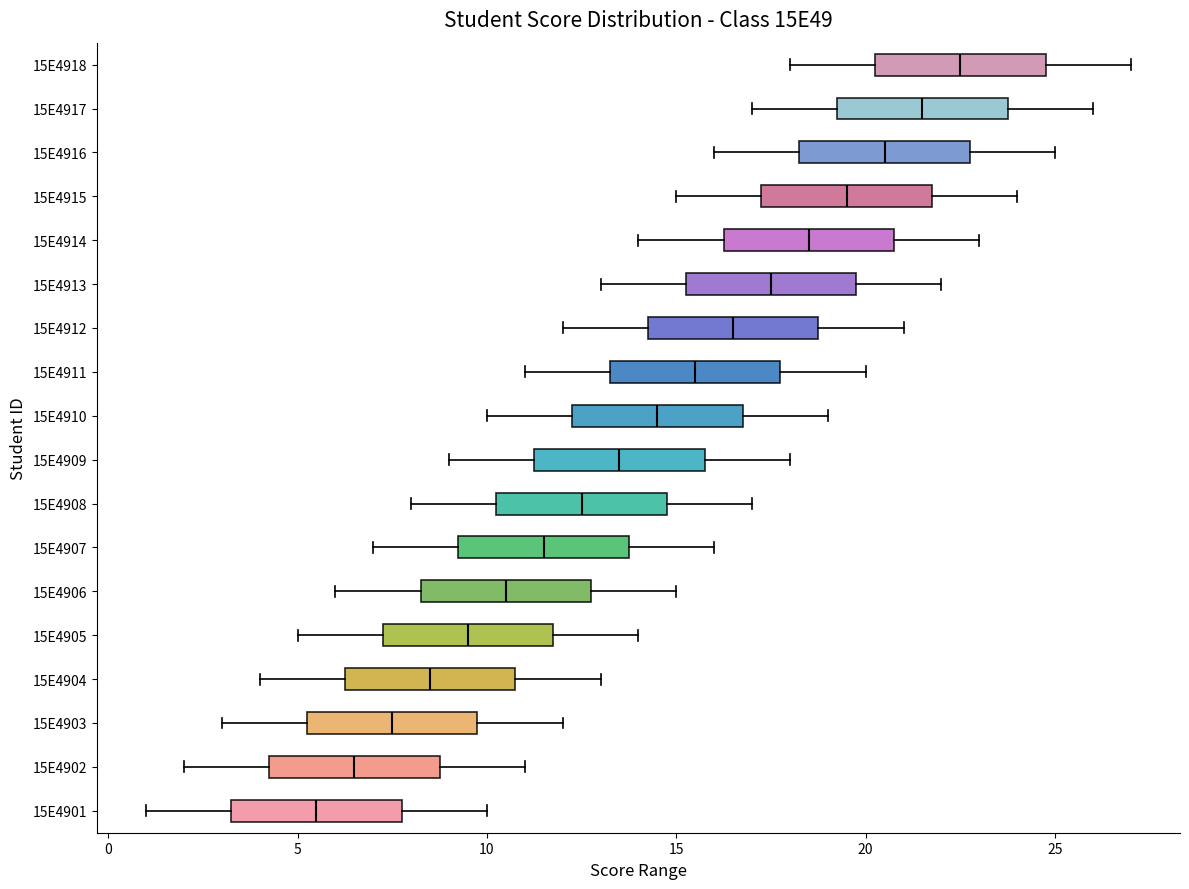

Which box has the furthest to the left median line?

15E4901